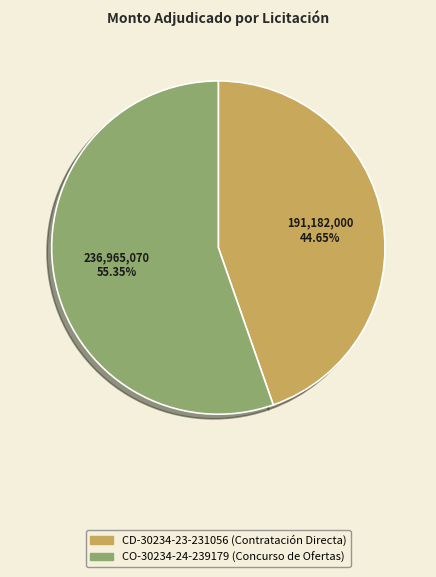

Is there a majority slice in this chart?

Yes